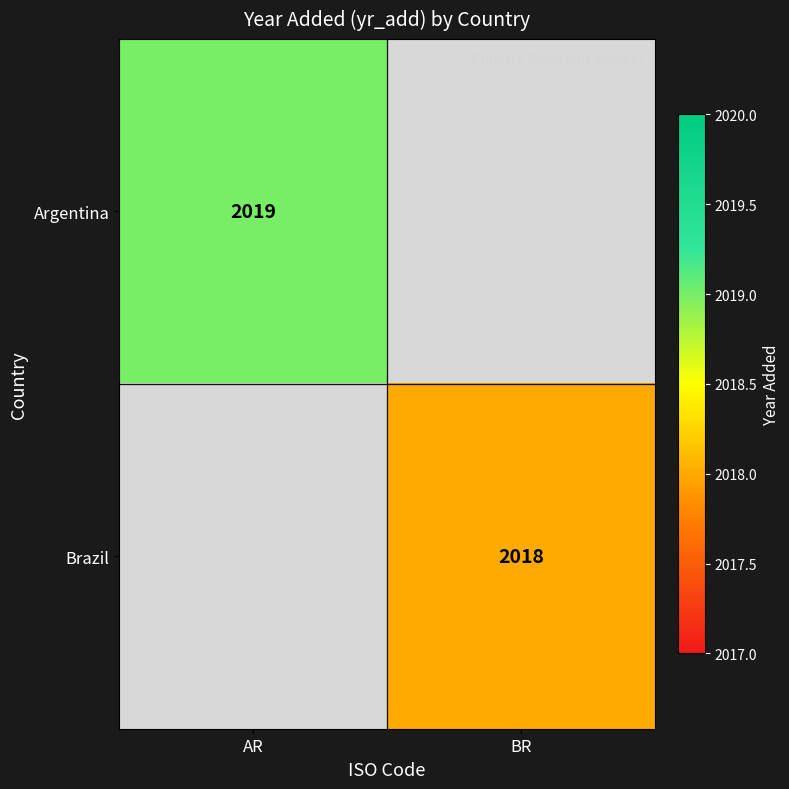

True or false: Argentina has a value of 1049 at AR.

False